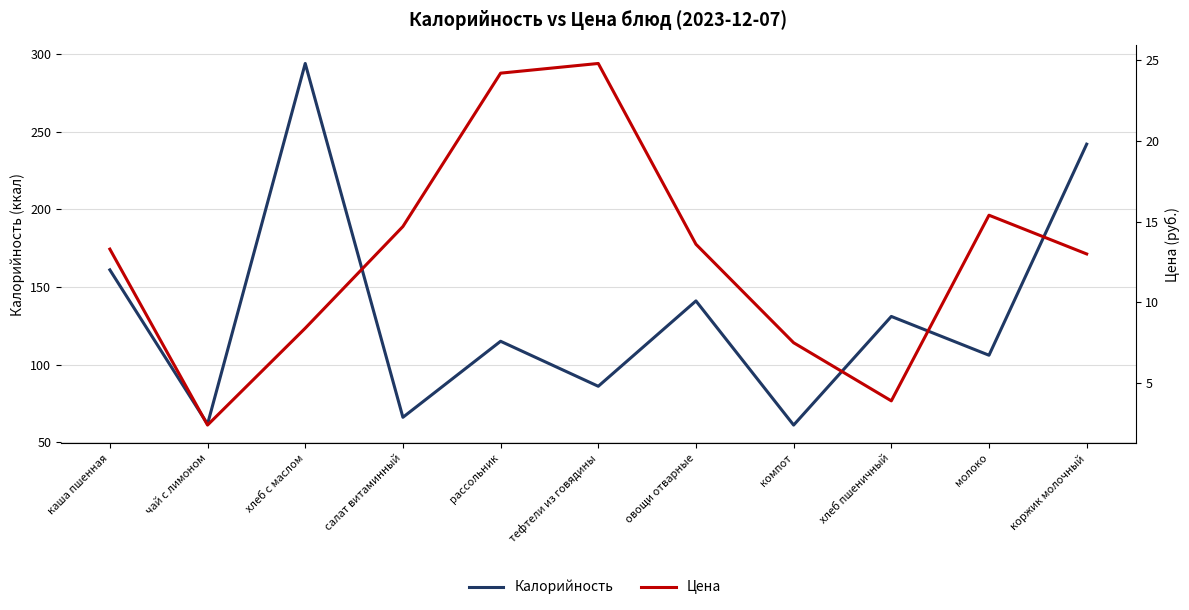

Which label corresponds to the largest value in the chart?

хлеб с маслом